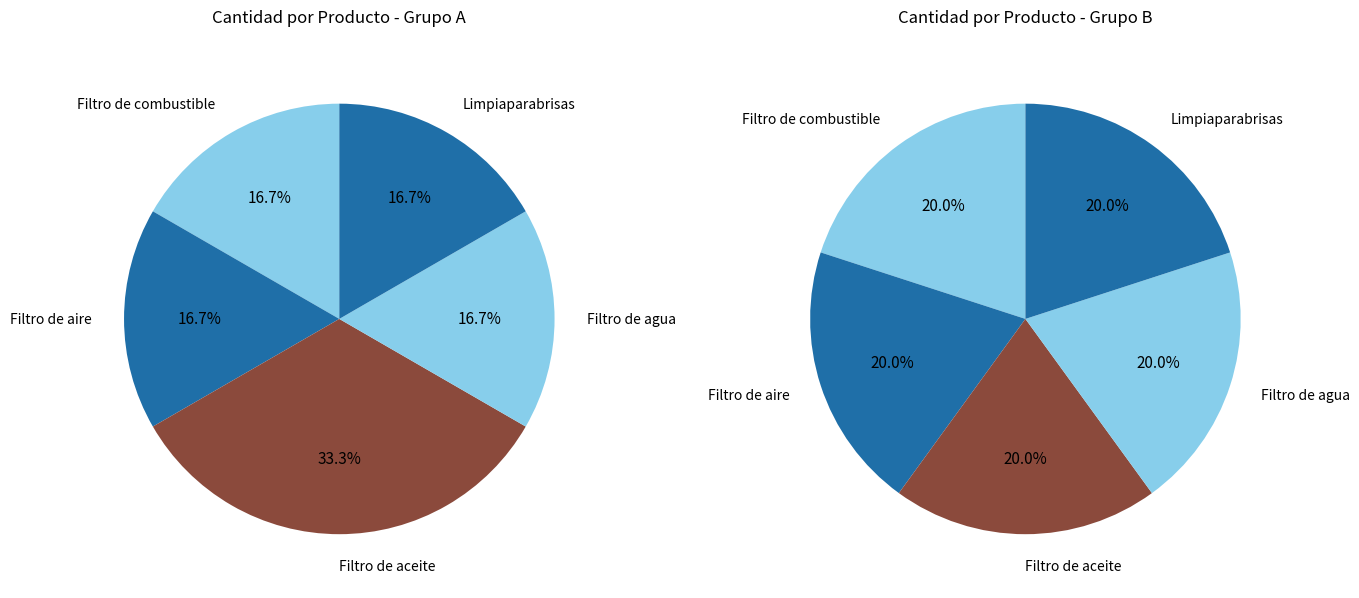

What is the largest slice in the pie chart?

Filtro de aceite (5)